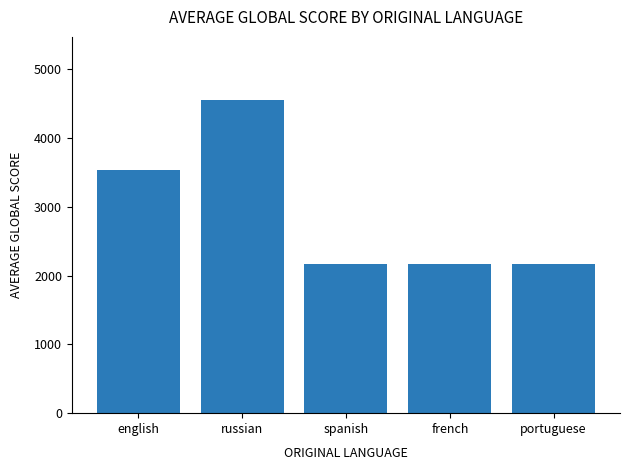

What is the difference between the maximum and minimum values?

2393.0